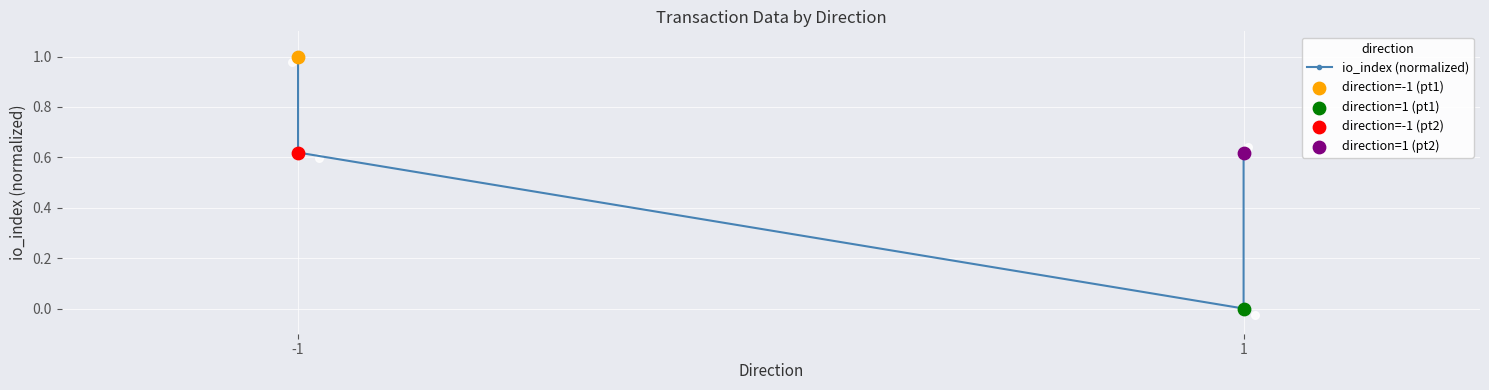

What is the change in value from -1 to 1?

-0.4